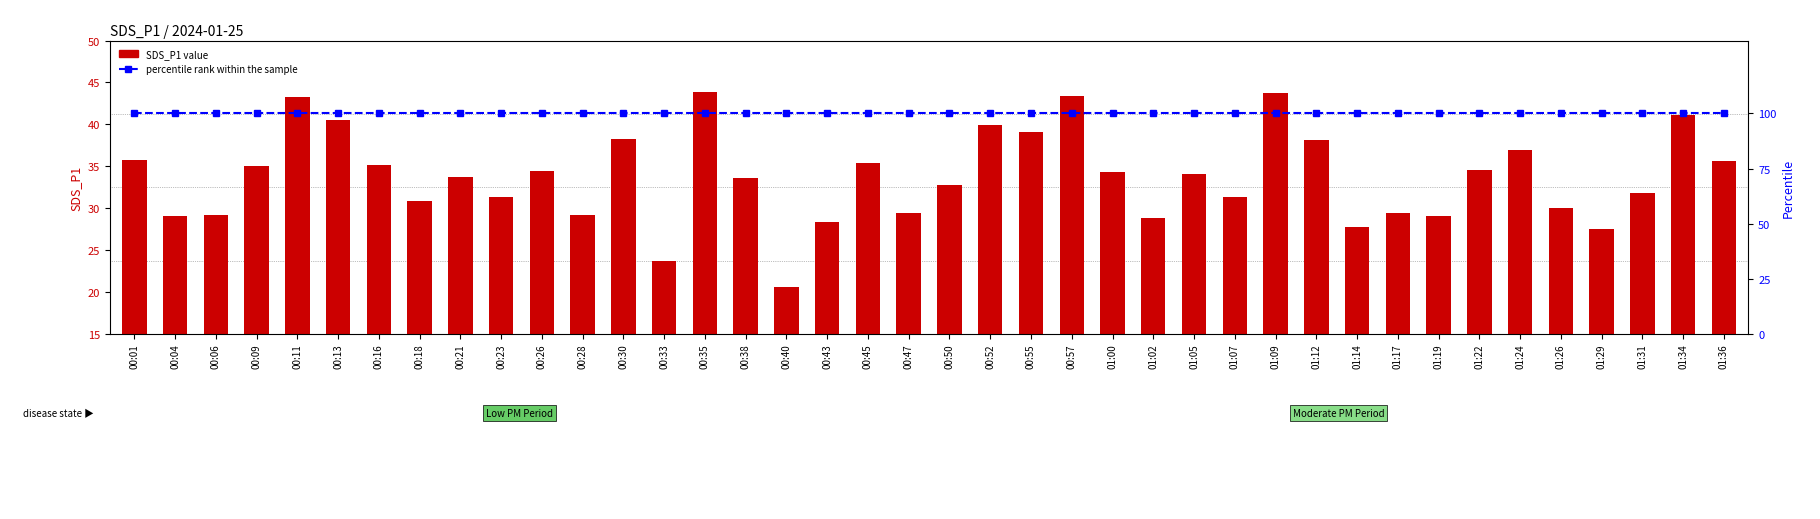

Reading right to left, extract all data points from this chart.

SDS_P1 value: 01:36=35.6	01:34=41.1	01:31=31.9	01:29=27.5	01:26=30.0	01:24=37.0	01:22=34.5	01:19=29.1	01:17=29.4	01:14=27.8	01:12=38.1	01:09=43.7	01:07=31.3	01:05=34.1	01:02=28.8	01:00=34.4	00:57=43.4	00:55=39.1	00:52=39.9	00:50=32.8	00:47=29.4	00:45=35.4	00:43=28.4	00:40=20.6	00:38=33.6	00:35=43.9	00:33=23.6	00:30=38.2	00:28=29.2	00:26=34.5	00:23=31.4	00:21=33.8	00:18=30.9	00:16=35.1	00:13=40.5	00:11=43.3	00:09=35.0	00:06=29.2	00:04=29.0	00:01=35.8
percentile rank within the sample: 01:36=100.0	01:34=100.0	01:31=100.0	01:29=100.0	01:26=100.0	01:24=100.0	01:22=100.0	01:19=100.0	01:17=100.0	01:14=100.0	01:12=100.0	01:09=100.0	01:07=100.0	01:05=100.0	01:02=100.0	01:00=100.0	00:57=100.0	00:55=100.0	00:52=100.0	00:50=100.0	00:47=100.0	00:45=100.0	00:43=100.0	00:40=100.0	00:38=100.0	00:35=100.0	00:33=100.0	00:30=100.0	00:28=100.0	00:26=100.0	00:23=100.0	00:21=100.0	00:18=100.0	00:16=100.0	00:13=100.0	00:11=100.0	00:09=100.0	00:06=100.0	00:04=100.0	00:01=100.0